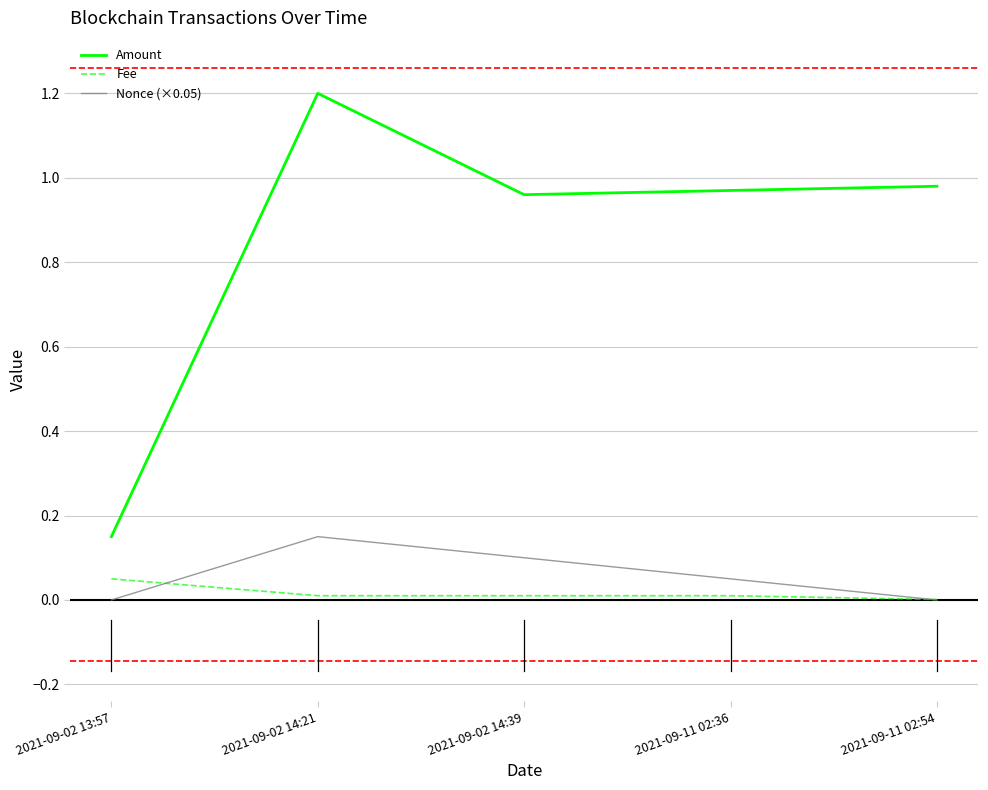

True or false: Fee and Amount intersect in this chart.

False